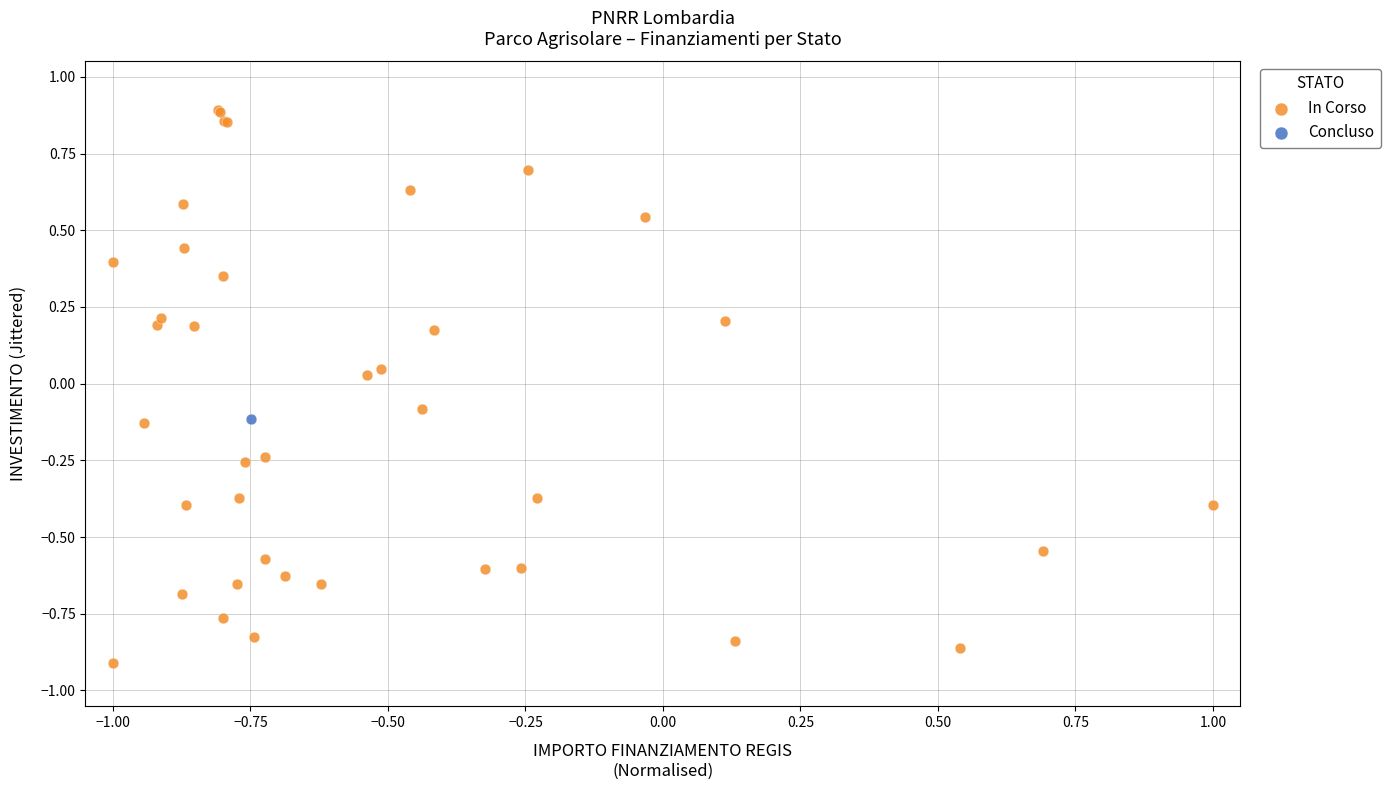

What are all the series names shown in the legend?

In Corso, Concluso